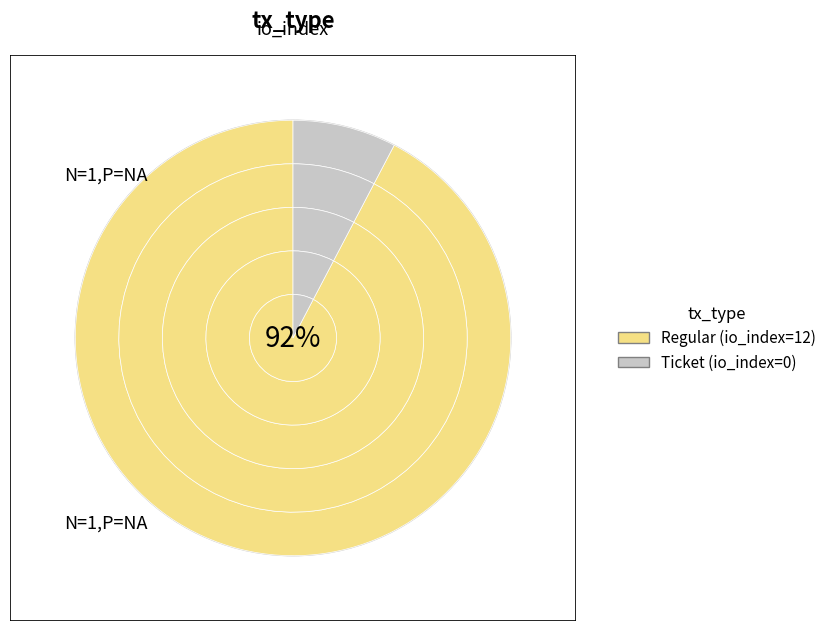

Does Ticket represent more than half of the total?

No